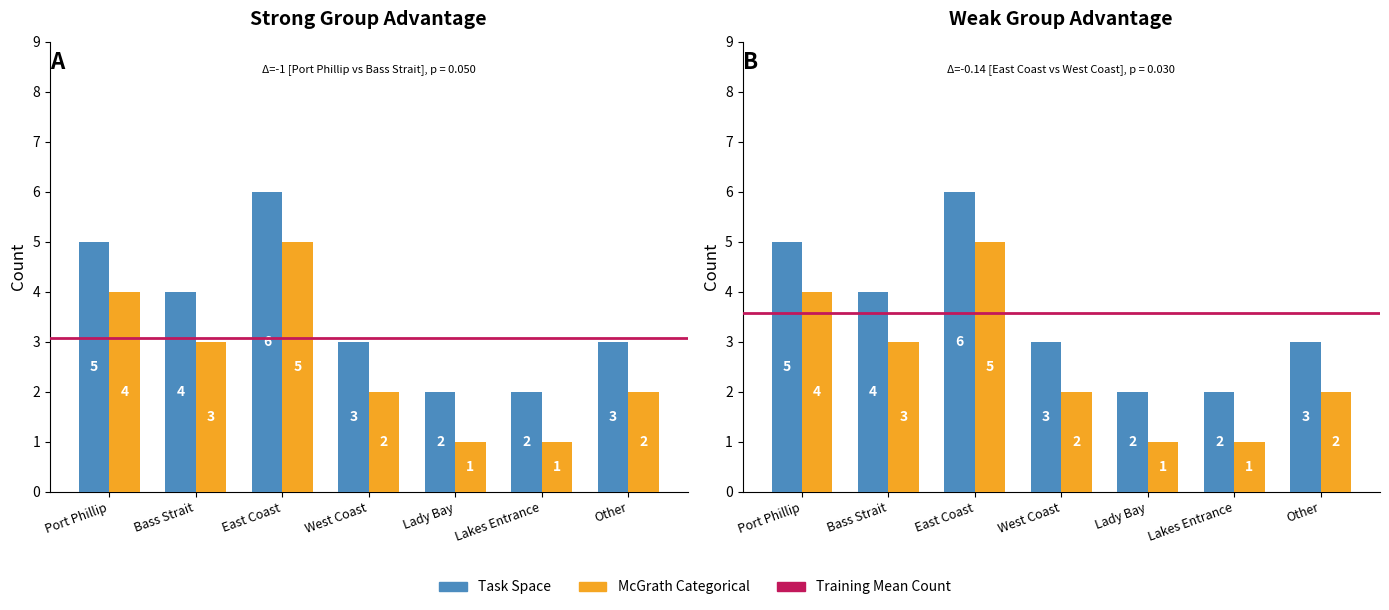

Is it true that Task Space equals 5 at Lakes Entrance?

False